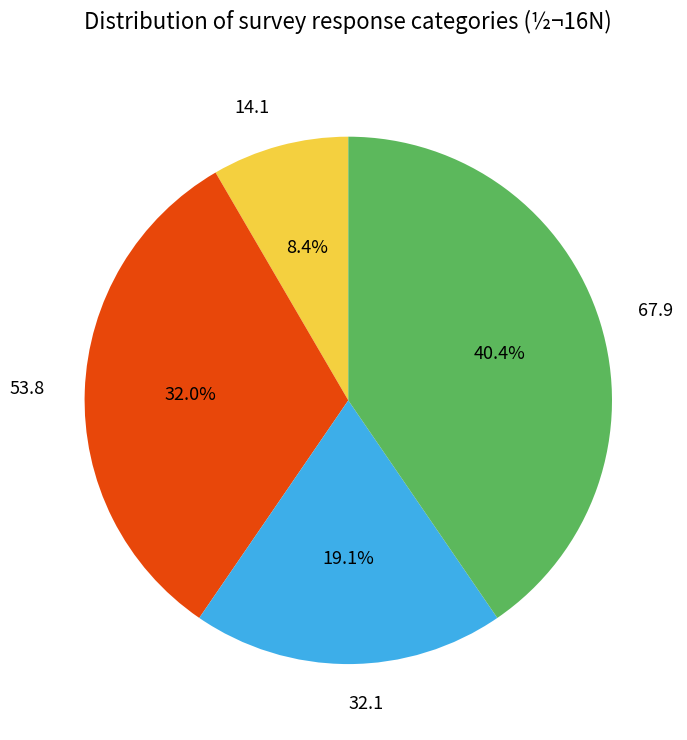

Is there a majority slice in this chart?

No